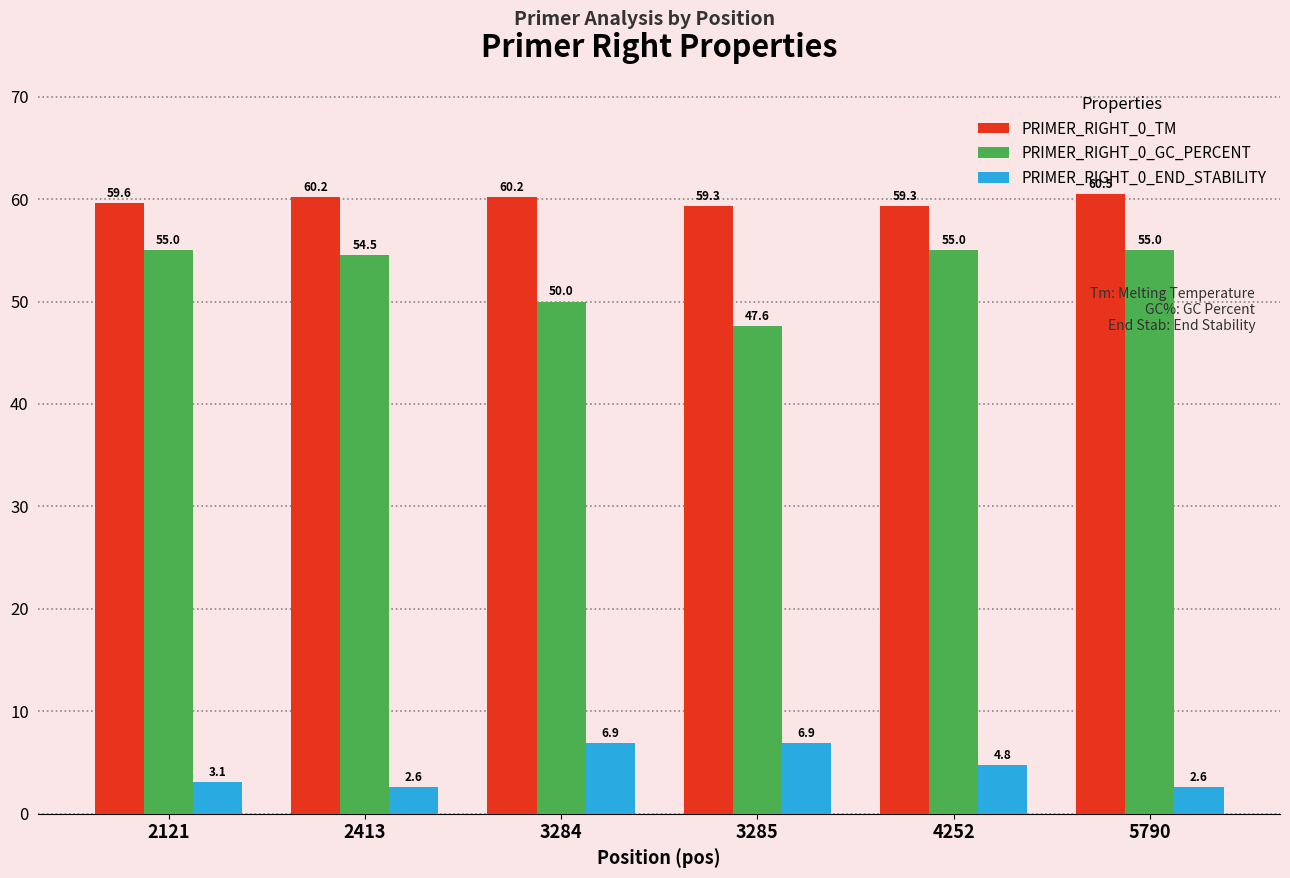

What is the total value across all series at 5790?

118.2